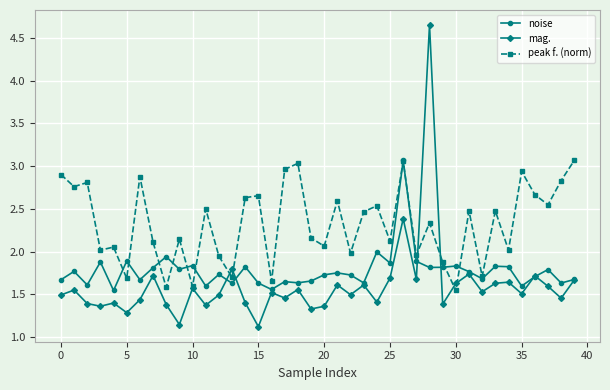

Which series has the largest total across all categories?

peak f. (norm)